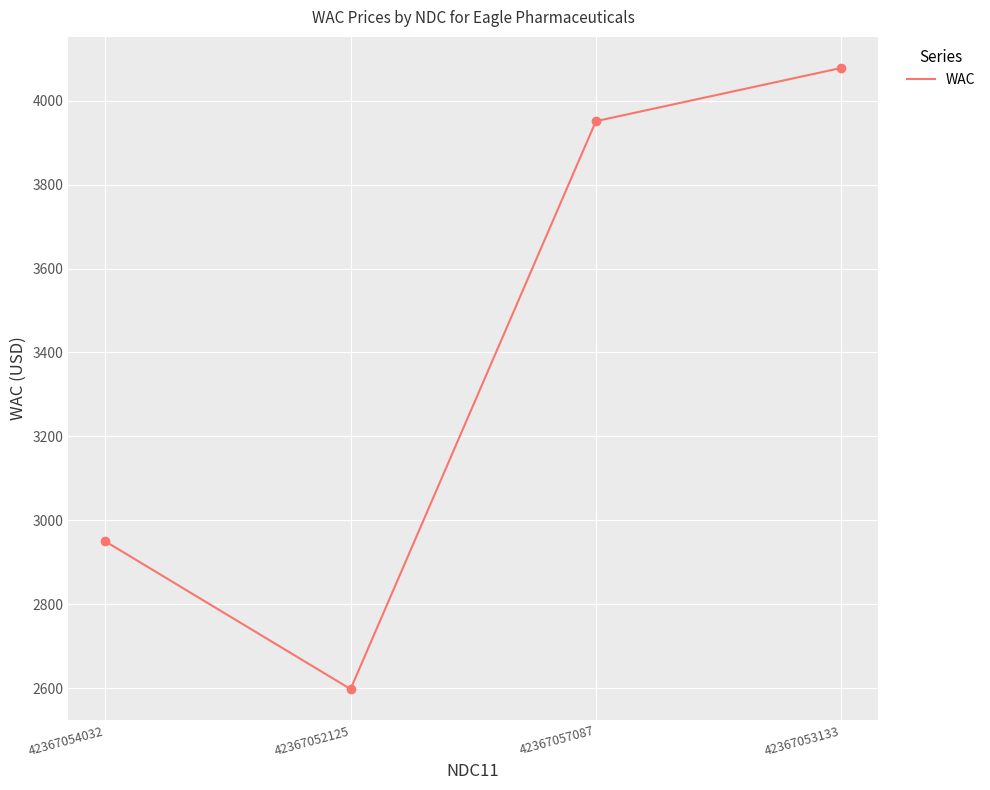

True or false: the data shows 2597.5 at 42367052125.

True